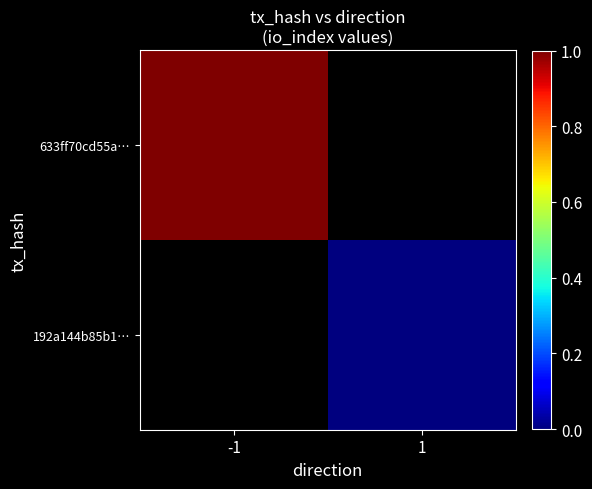

List the labels in order of 633ff70cd55a… value, largest first.

-1, 1